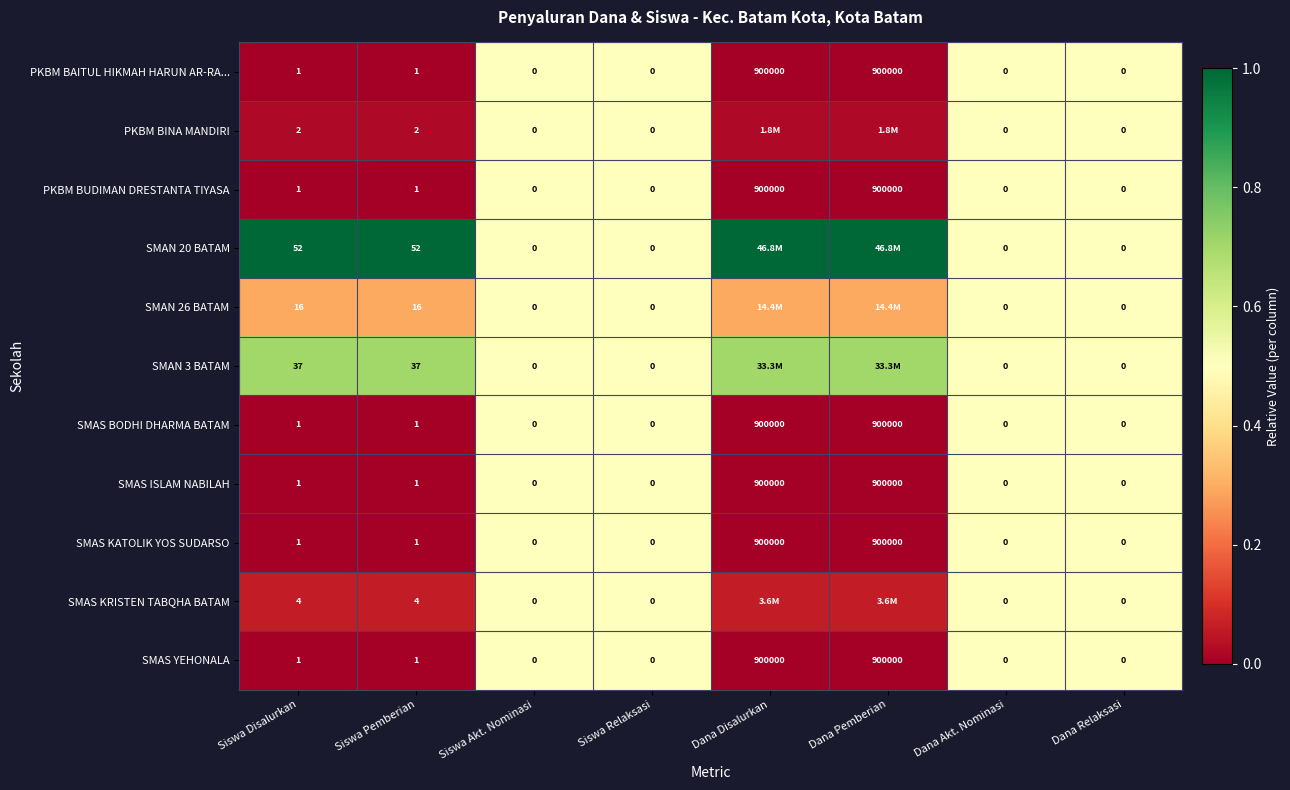

How many data points in PKBM BAITUL HIKMAH HARUN AR-RA... are less than 1?

4